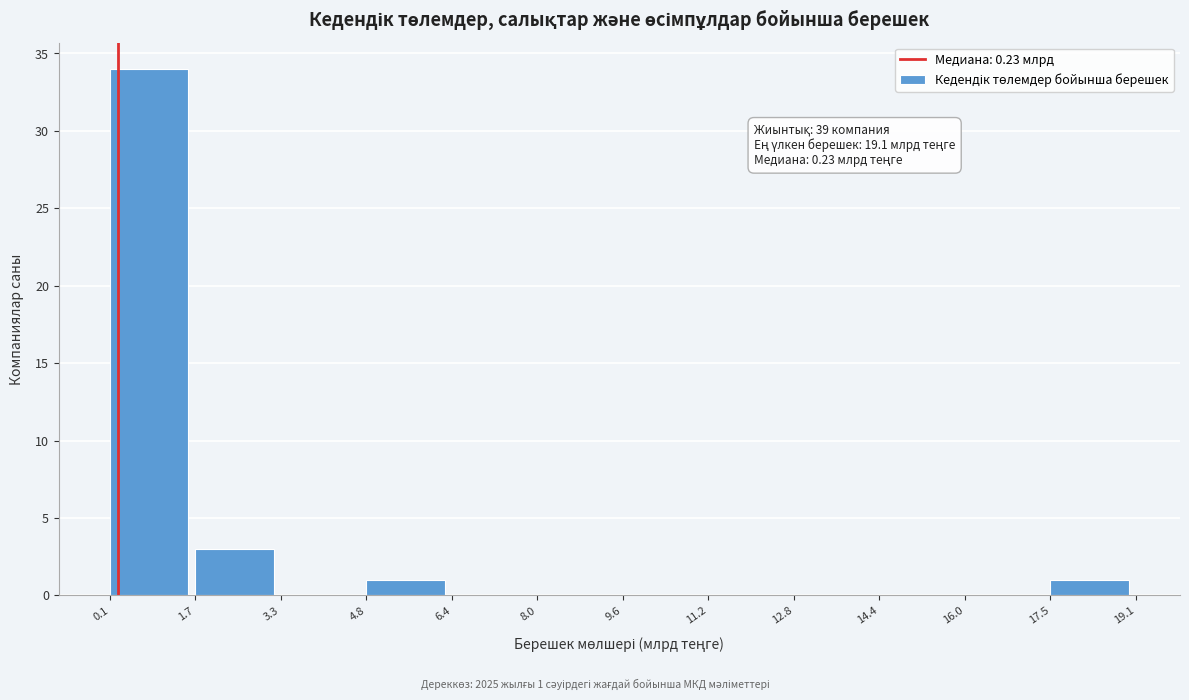

Over which range of the x-axis is the bar tallest?

0.1 to 1.7